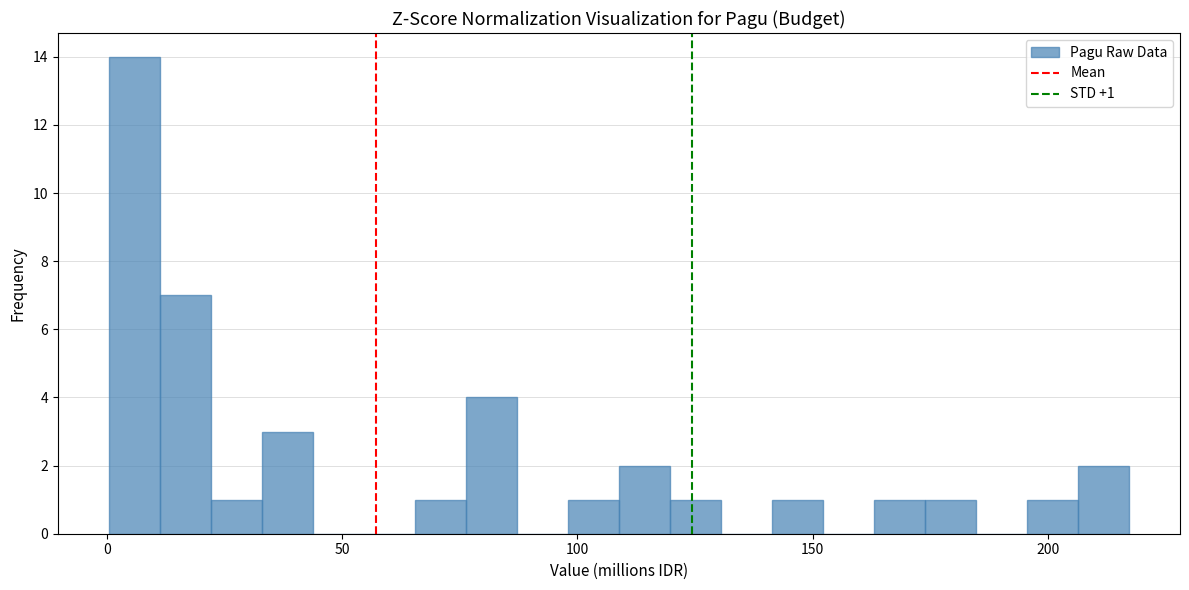

Read against the x-axis, roughly where is the centre of the tallest bar?

5